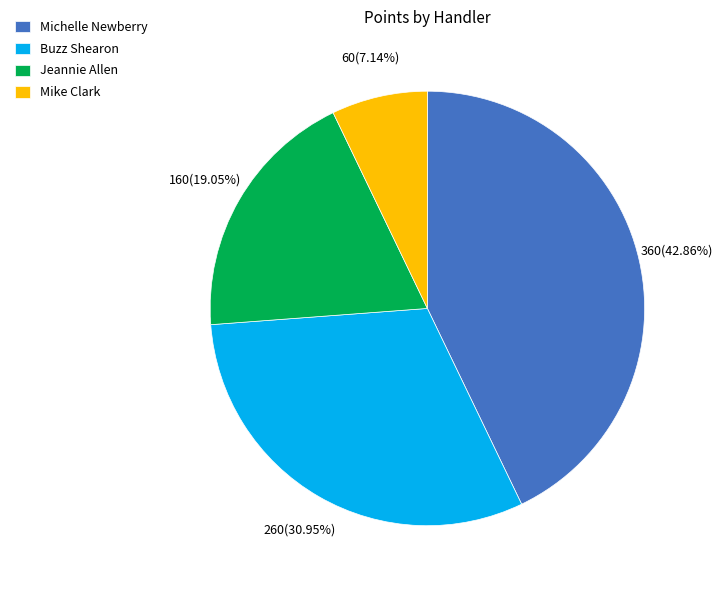

To the nearest percent, what portion does Michelle Newberry represent?

43%